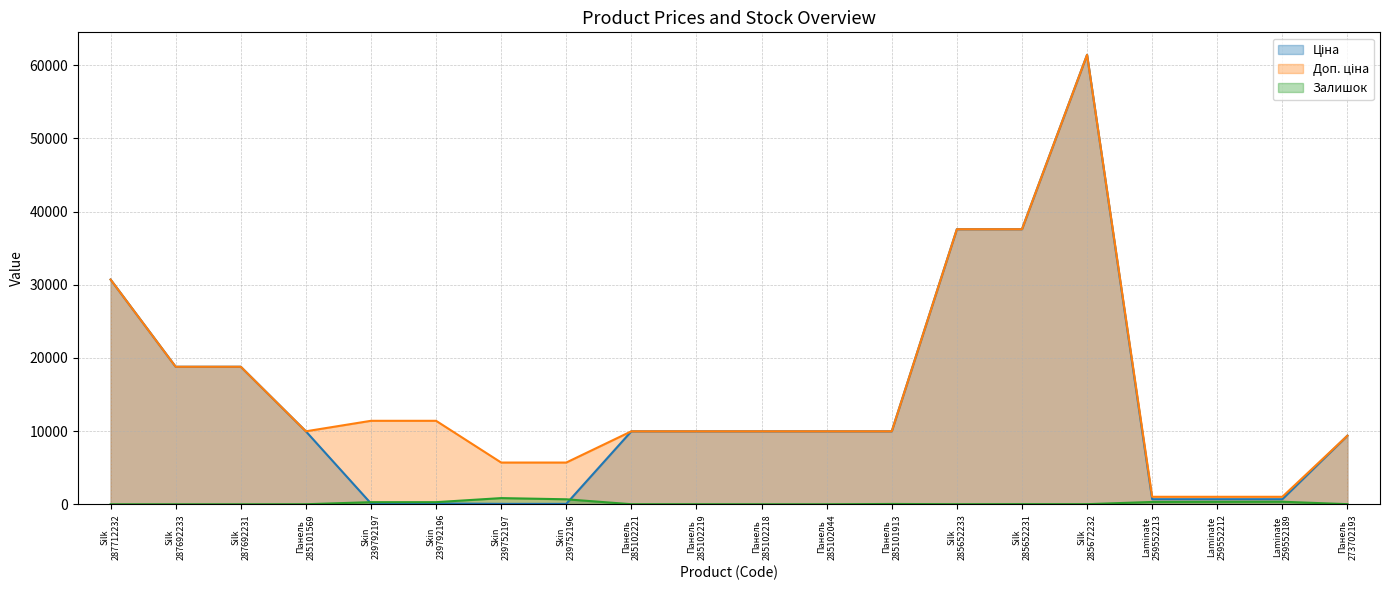

How many lines are shown in the chart?

3